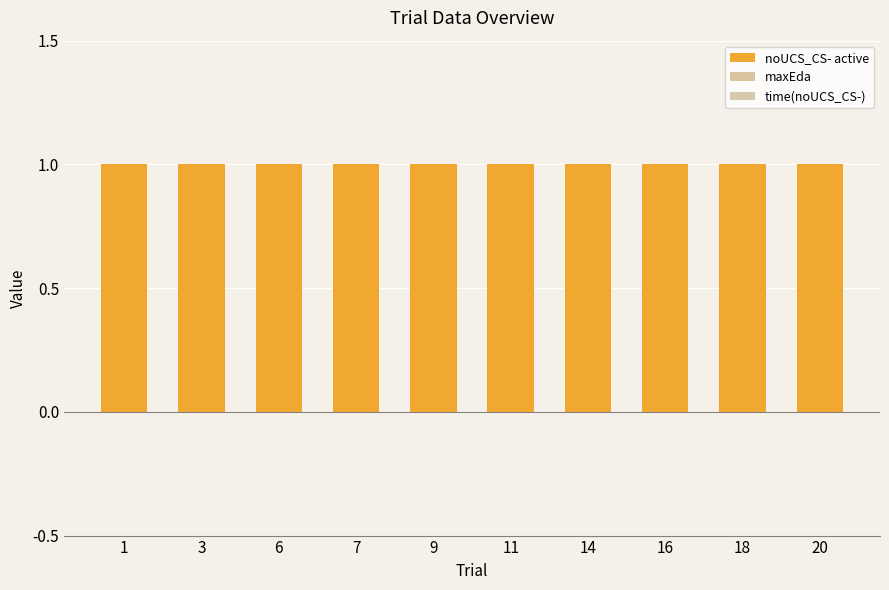

Which has a higher value, 7 or 18?

7